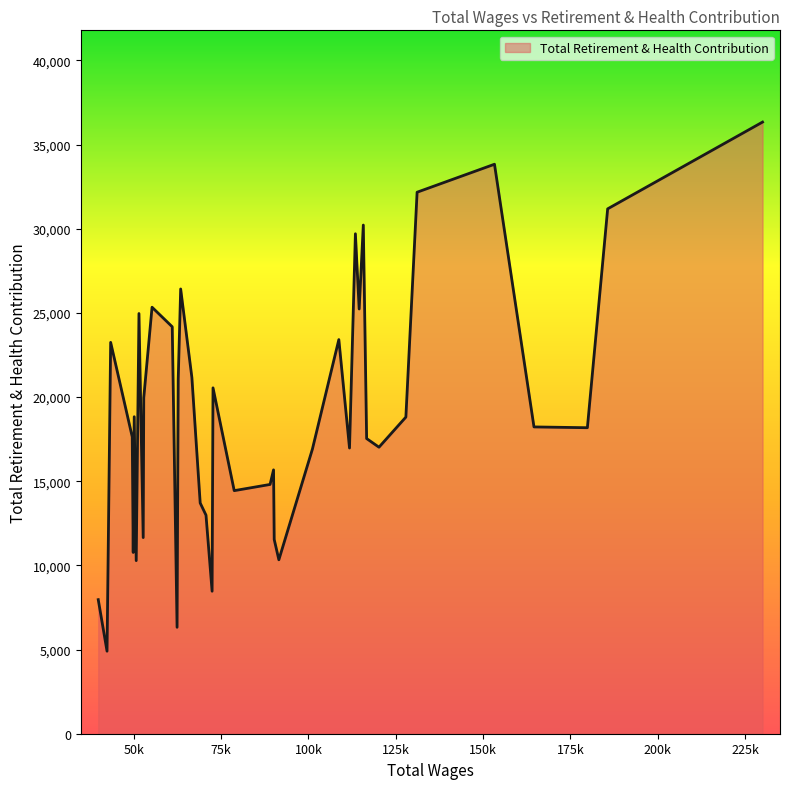

What is the greatest value displayed?

36340